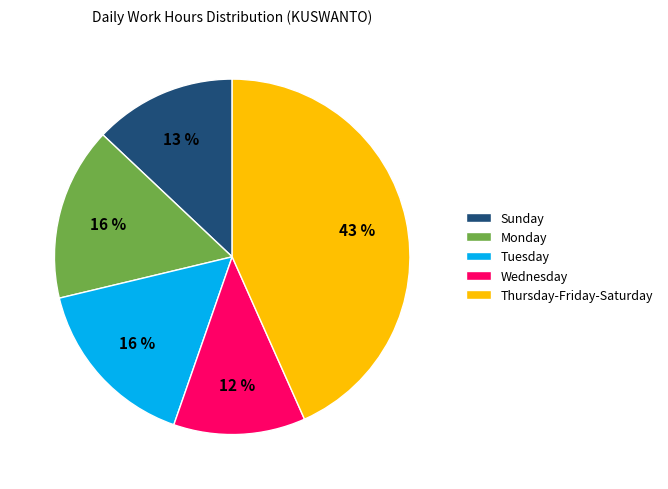

Combined, do Wednesday and Thursday-Friday-Saturday account for over 50%?

Yes